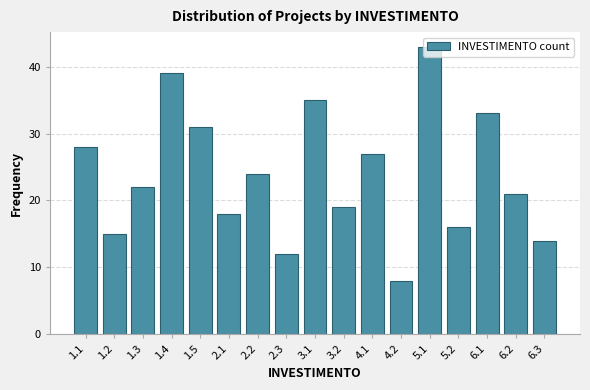

At which category does the chart reach its peak across all series?

5.1